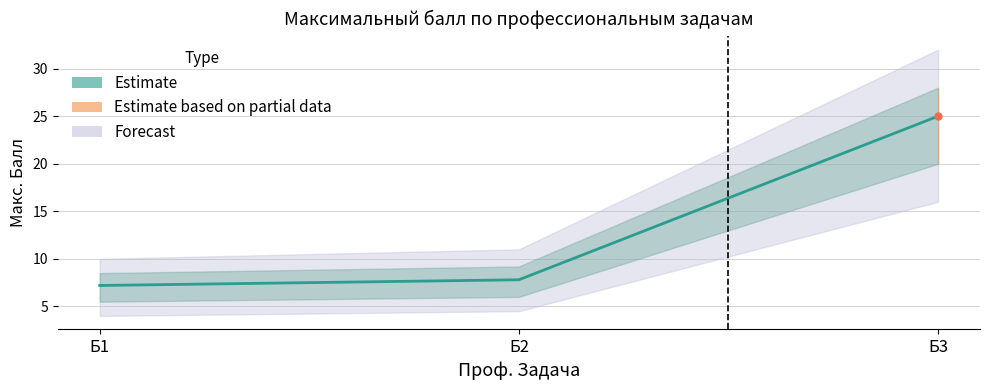

True or false: the data shows 25.0 at Б3.

True